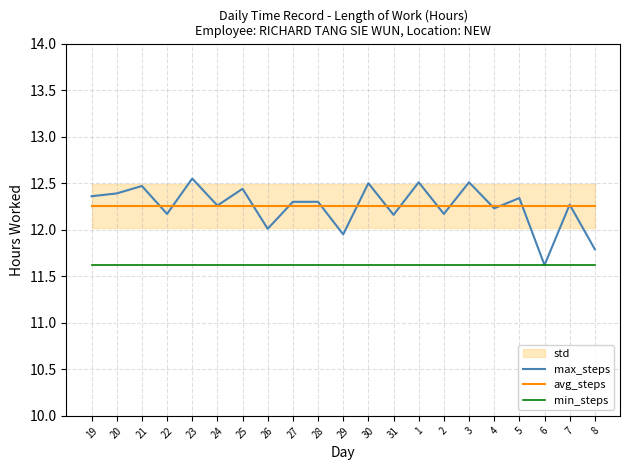

Is the value of min_steps at 2 greater than the value of avg_steps at 20?

No